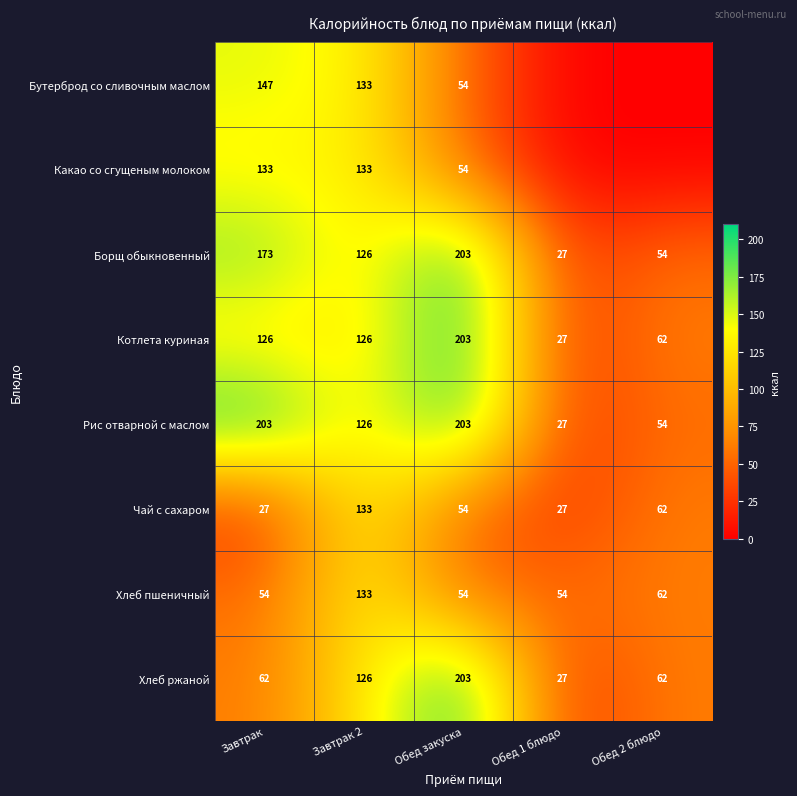

What is the difference between the maximum and minimum values in the Чай с сахаром series?

106